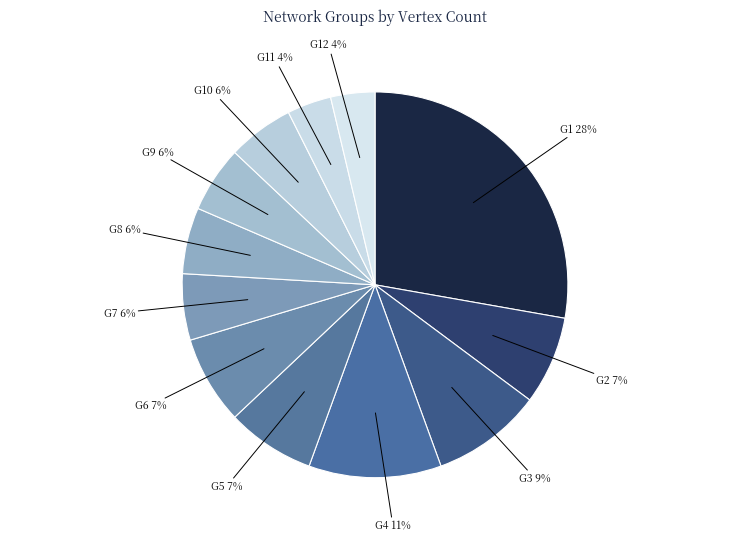

To the nearest percent, what is the average slice percentage?

8%